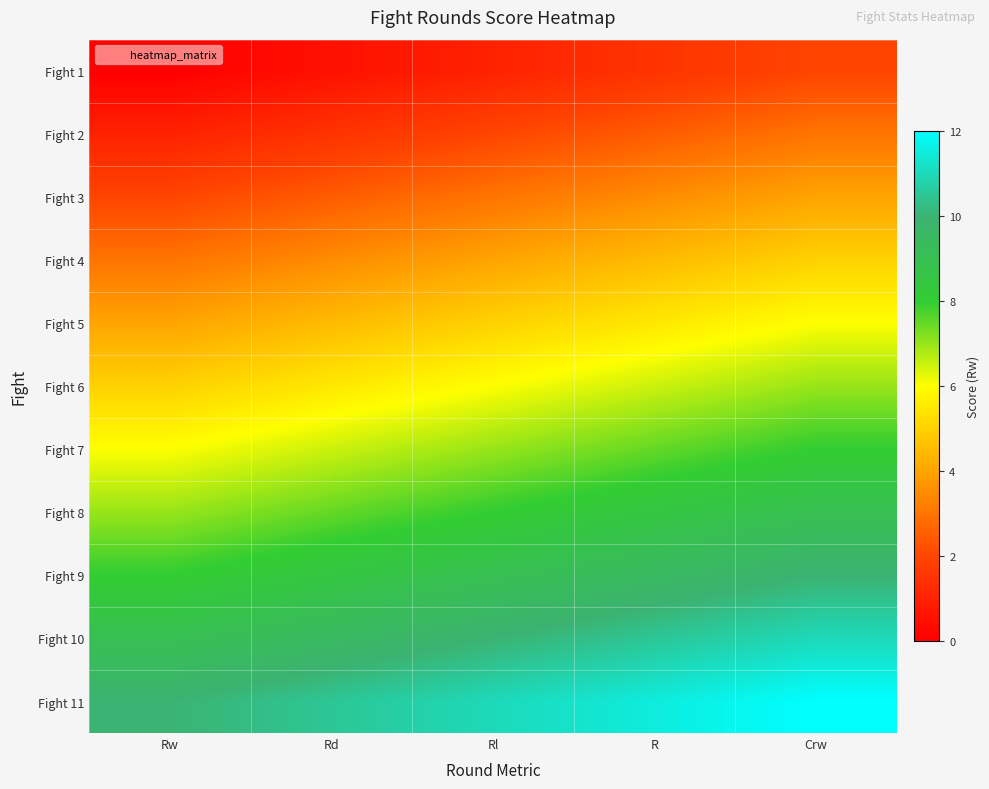

Which has a higher value, Rd or Rw?

Rd